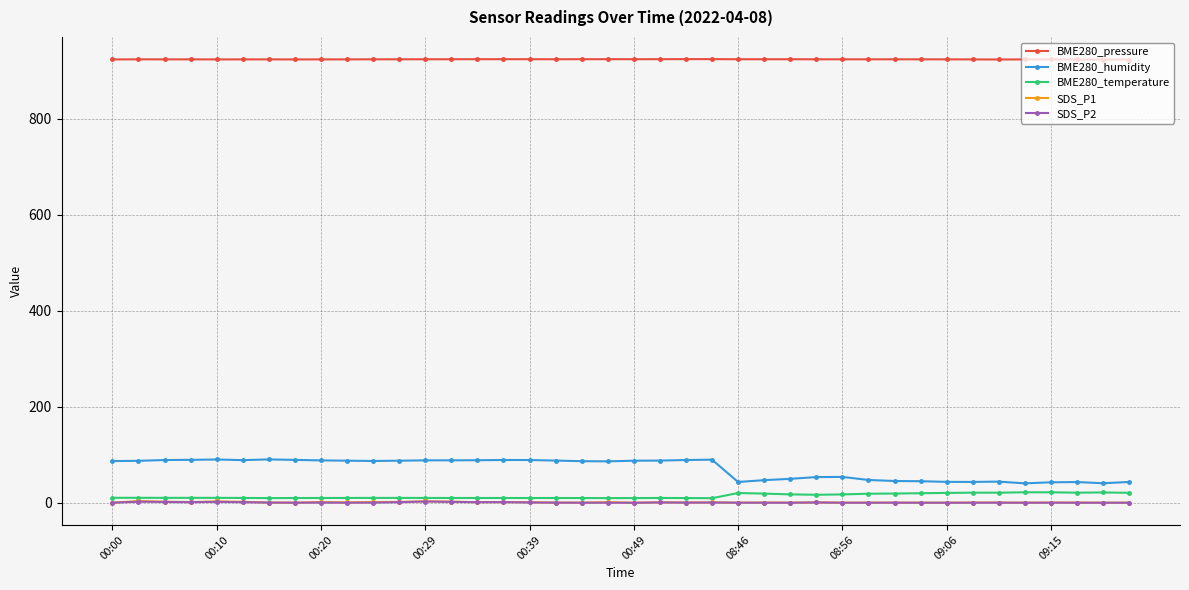

At how many categories does at least one series exceed 248?

40